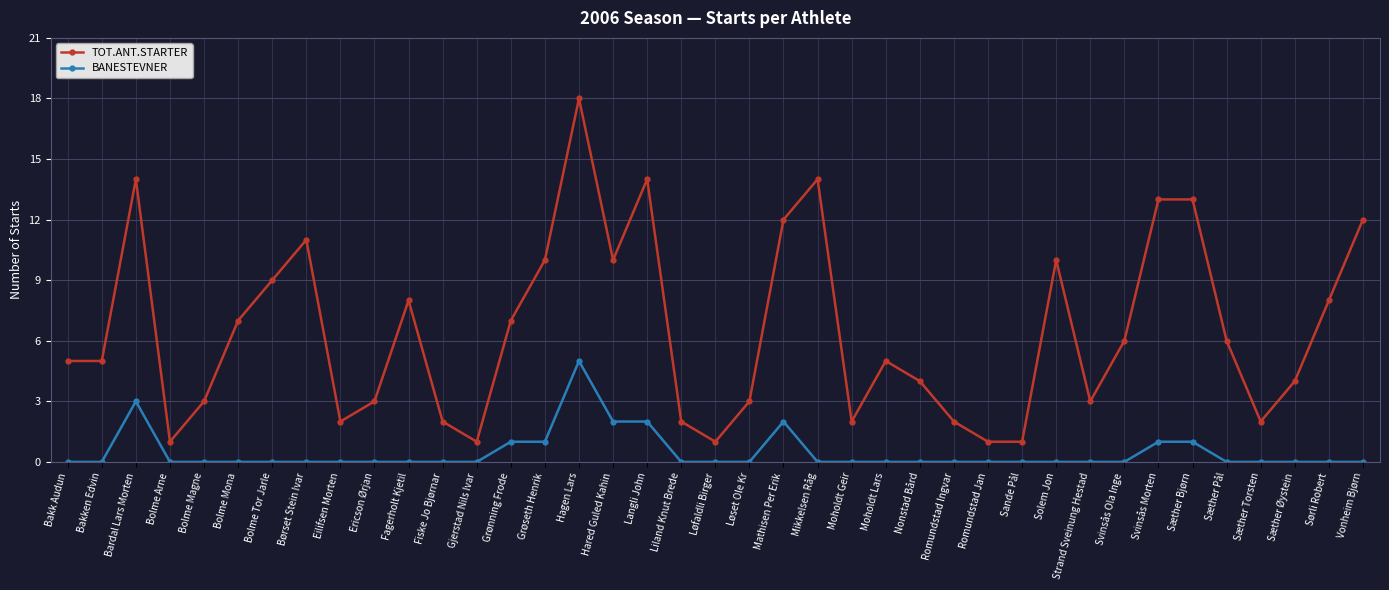

True or false: BANESTEVNER has more than 1 interior local peaks.

True